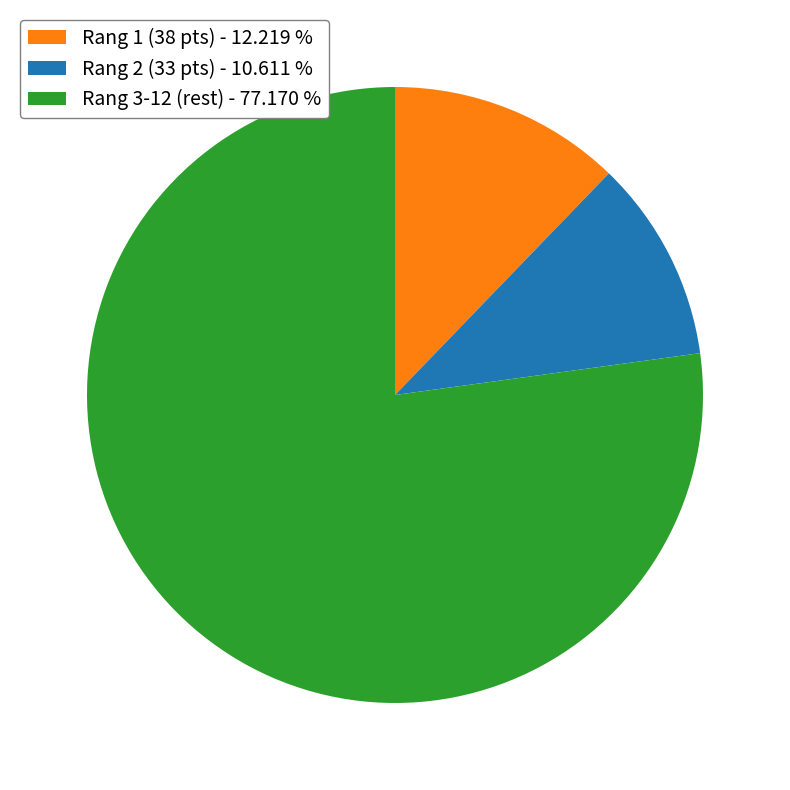

Rank the categories by value from lowest to highest.

Rang 2 (33 pts) - 10.611 %, Rang 1 (38 pts) - 12.219 %, Rang 3-12 (rest) - 77.170 %